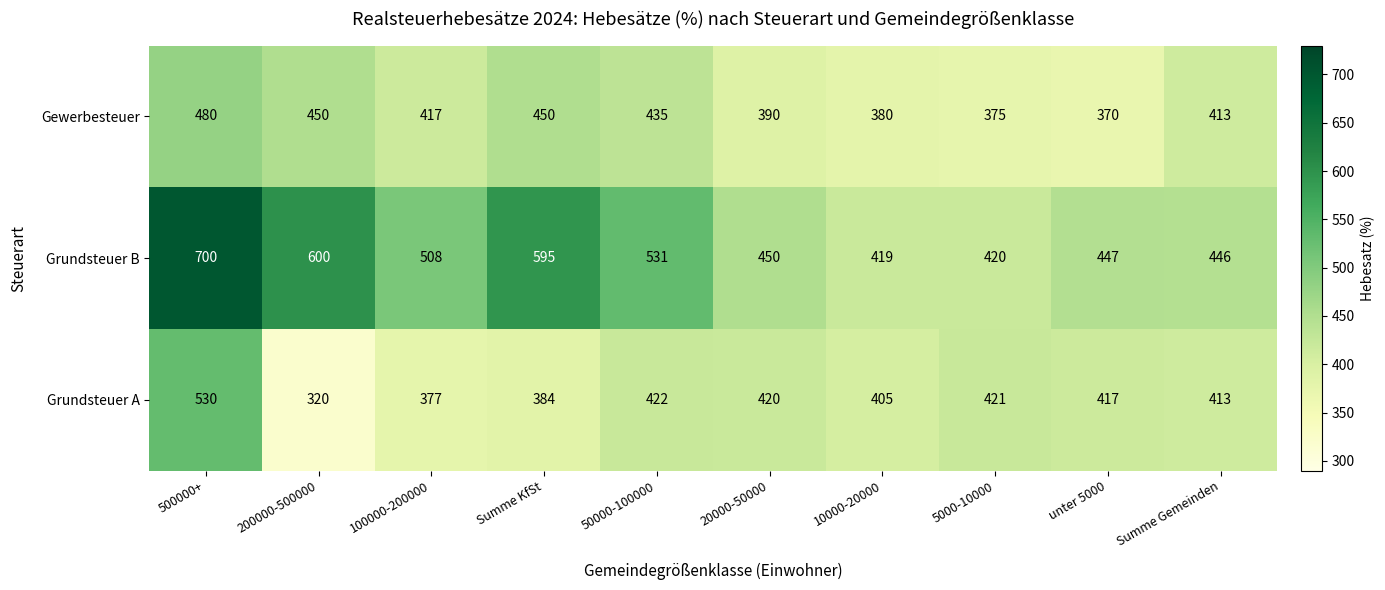

Reading left to right, list all the values displayed in this chart.

Gewerbesteuer: 480	450	417	450	435	390	380	375	370	413
Grundsteuer B: 700	600	508	595	531	450	419	420	447	446
Grundsteuer A: 530	320	377	384	422	420	405	421	417	413